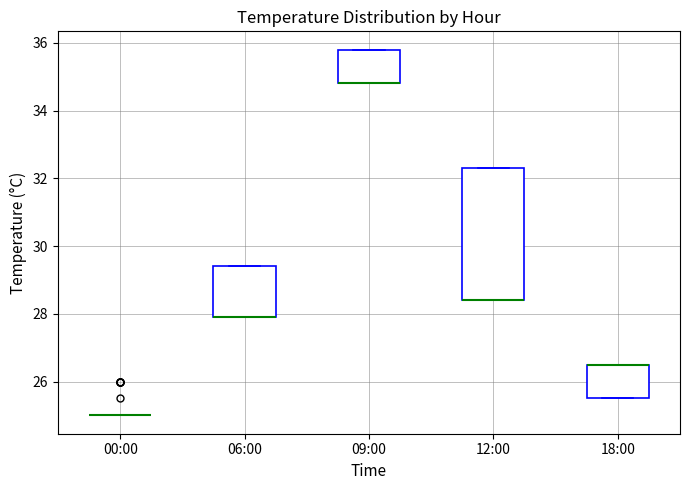

Which box is the tallest, from its lower edge to its upper edge?

12:00